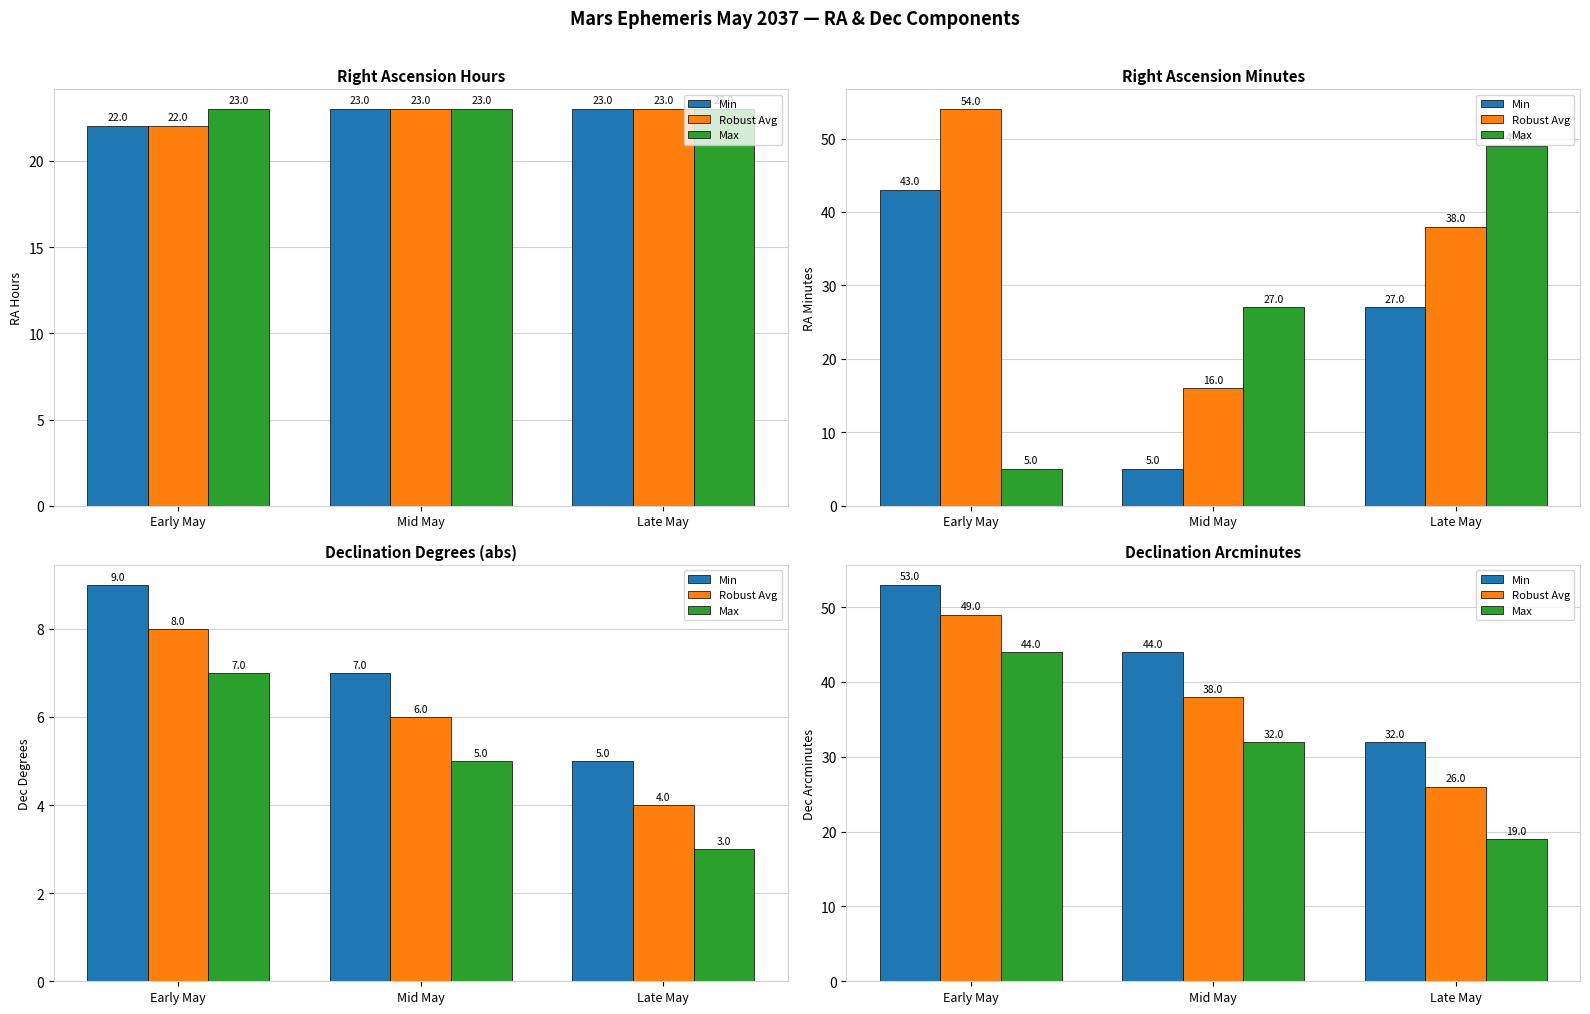

List the labels in order of Robust Avg value, largest first.

Early May, Mid May, Late May